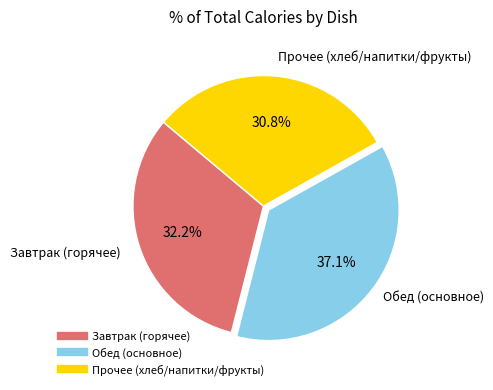

Is there a majority slice in this chart?

No